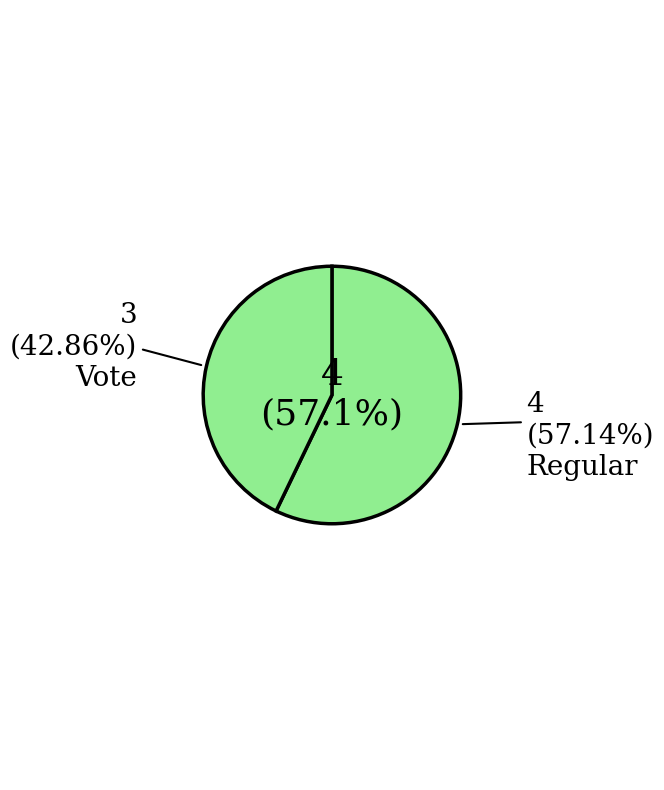

True or false: Vote accounts for 48% of the total.

False